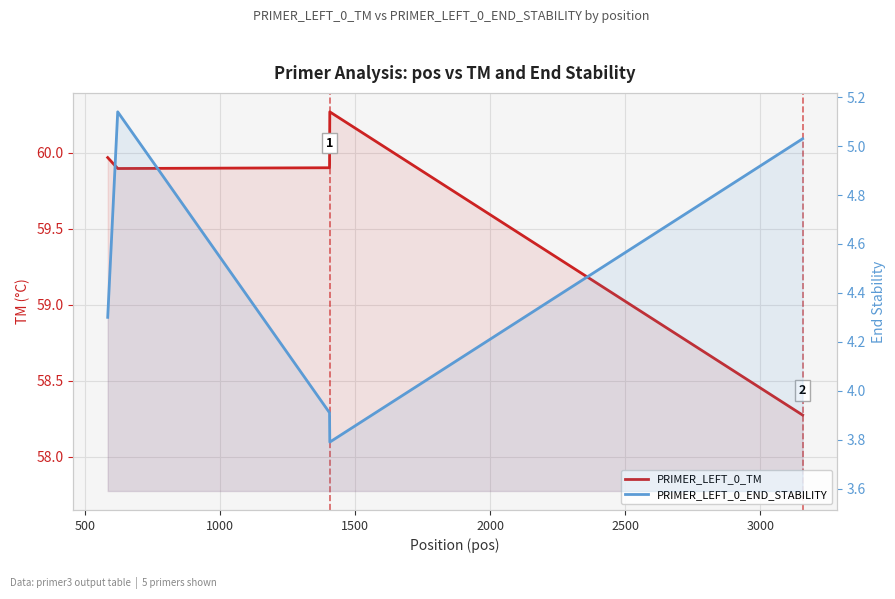

What is the greatest value displayed?

60.3